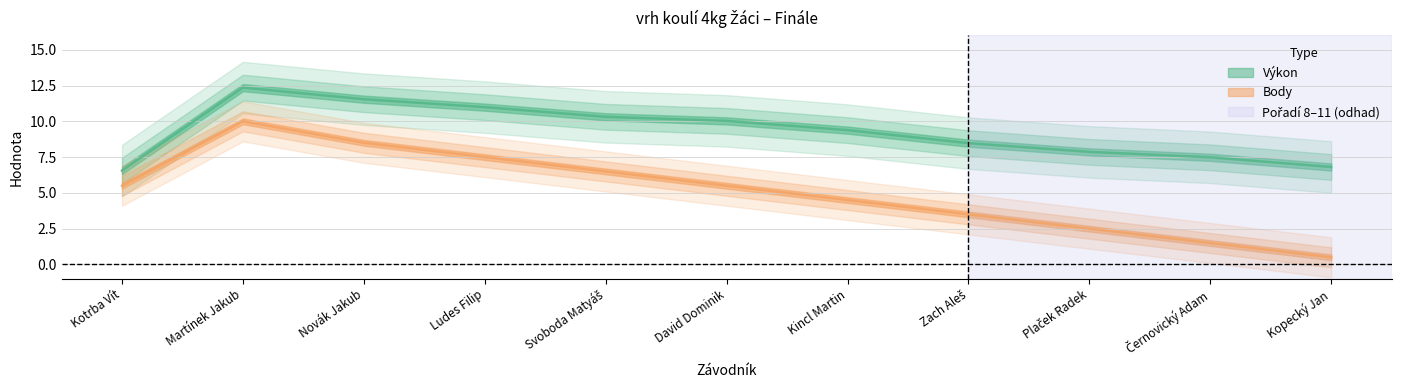

What is the approximate value of Výkon at Svoboda Matyáš?

10.2